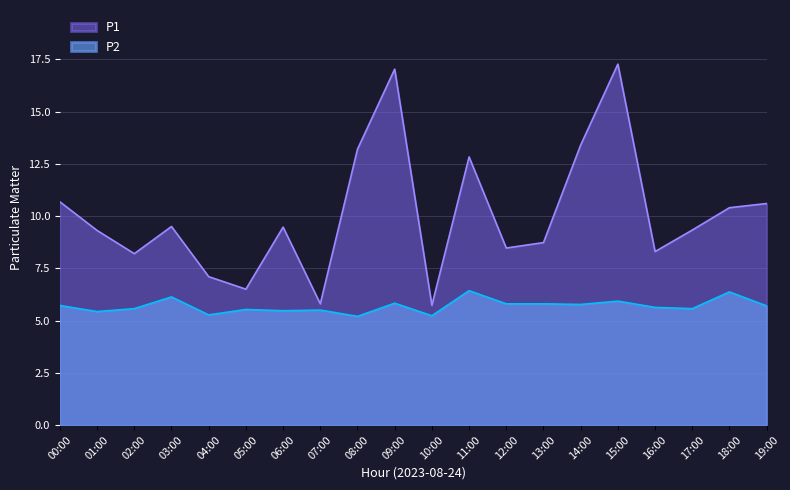

What is the difference between the maximum and second lowest values in the P2 series?

1.2